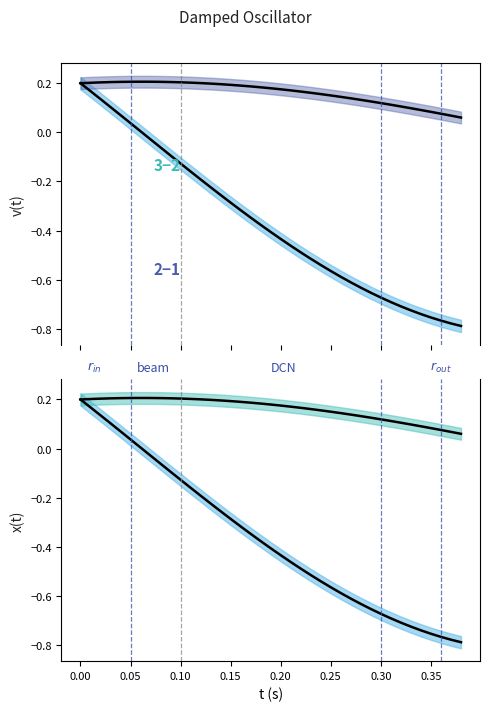

Is it true that v(t) equals -0.2 at 11?

False